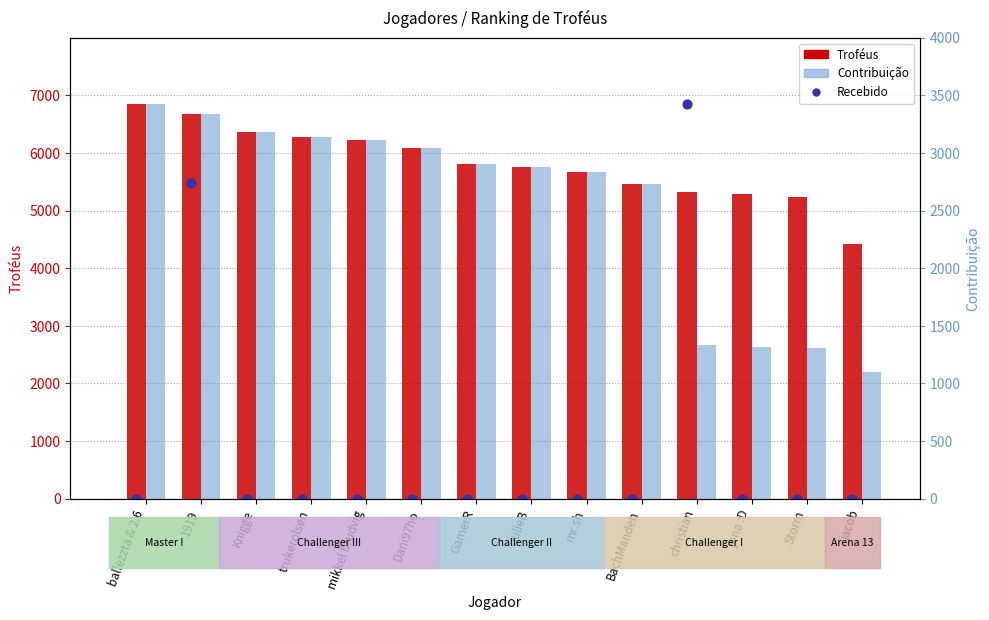

At how many categories does at least one series exceed 3782?

14